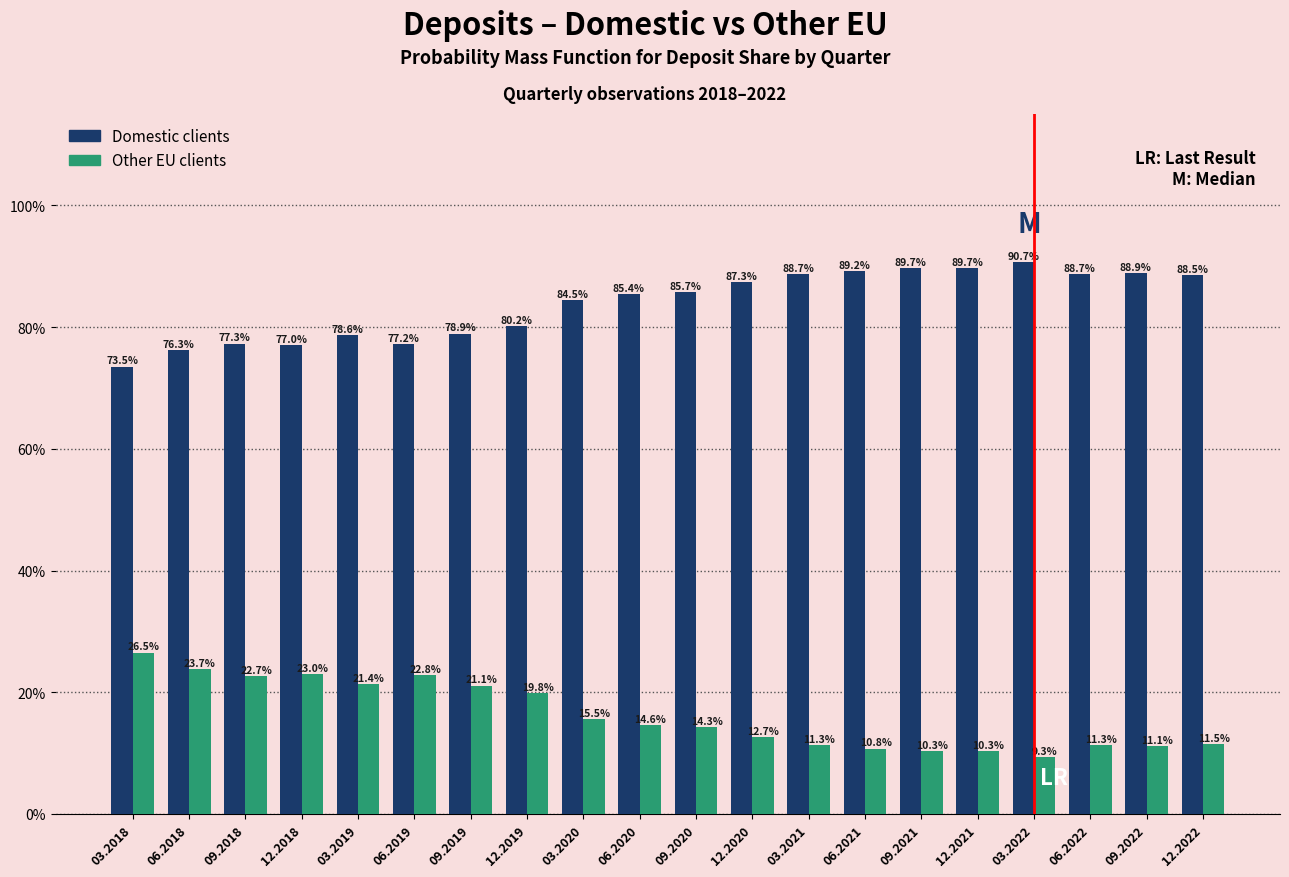

Are the bars horizontal?

No